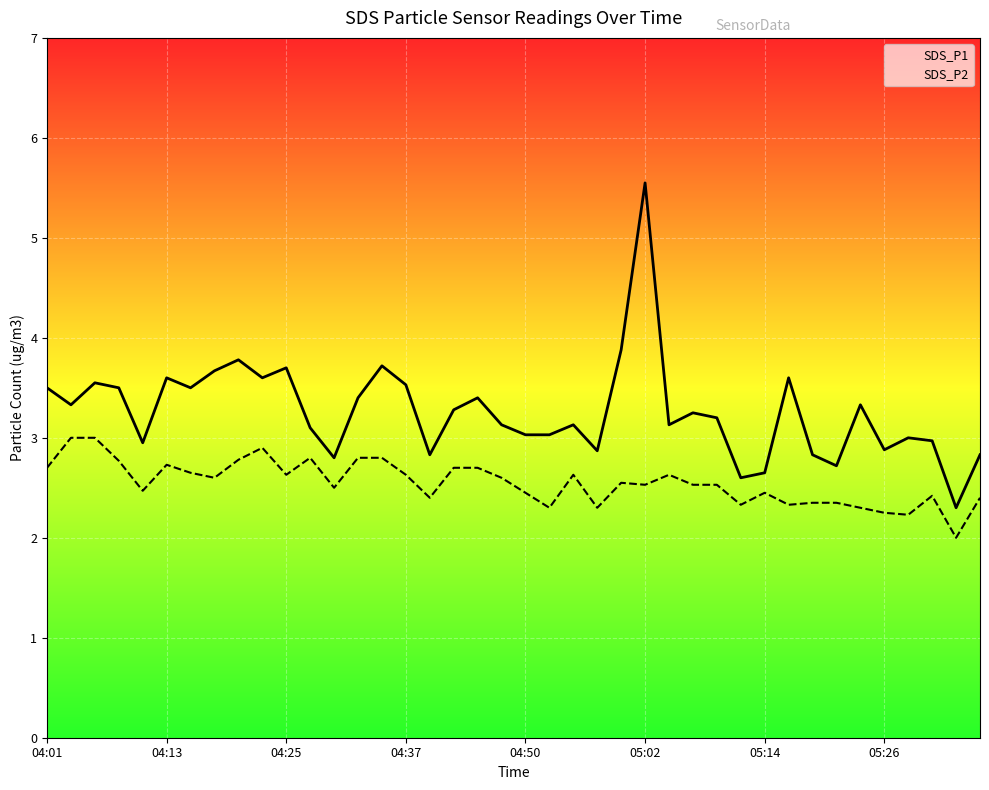

What is the difference between the maximum and minimum values in the SDS_P2 series?

1.0